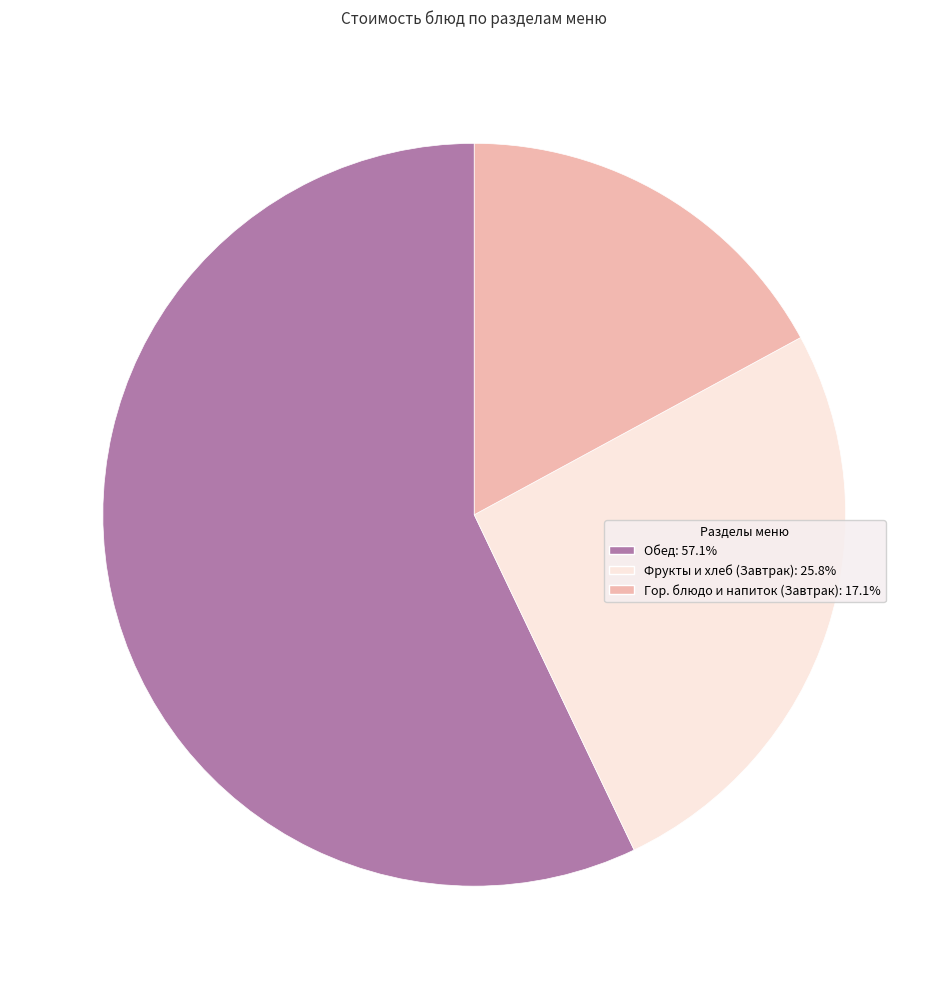

Does Фрукты и хлеб (Завтрак): 25.8% account for over 50% of the chart?

No